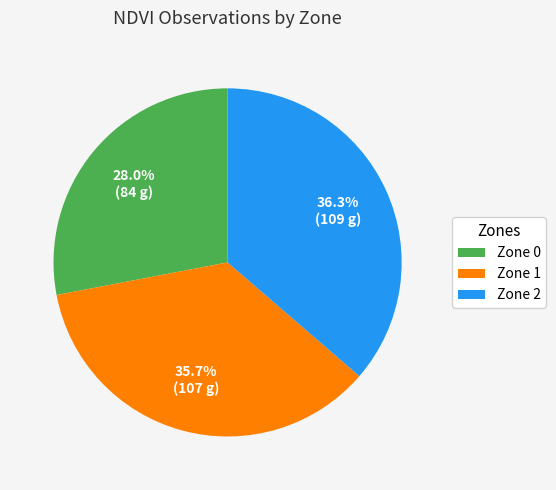

To the nearest percent, what is the average slice percentage?

33%